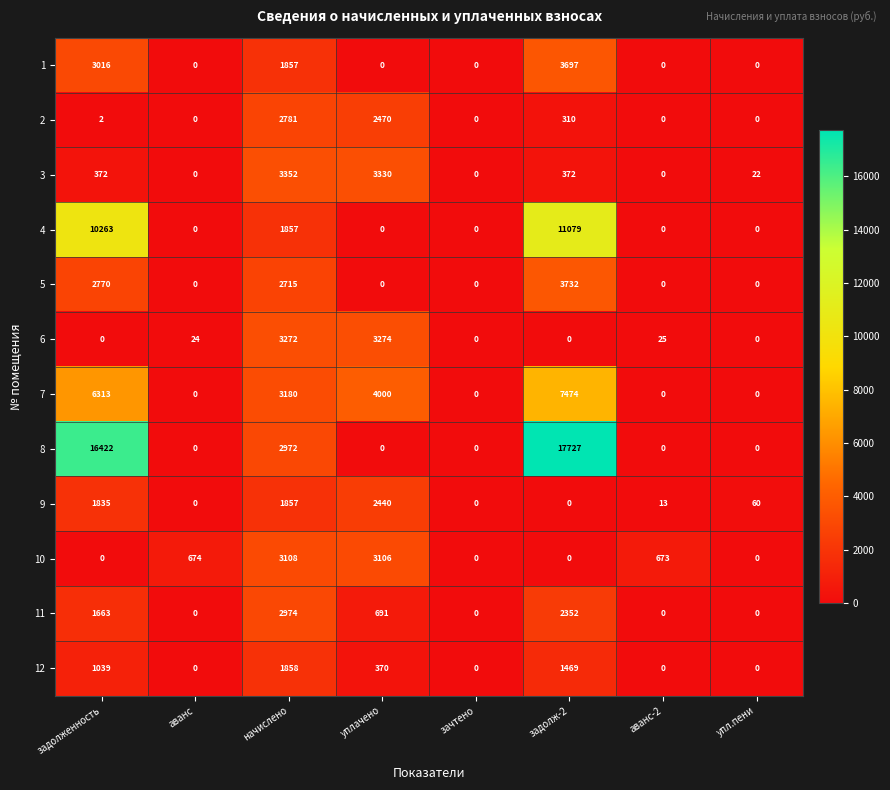

The value of 6 at аванс is 6. True or false?

False